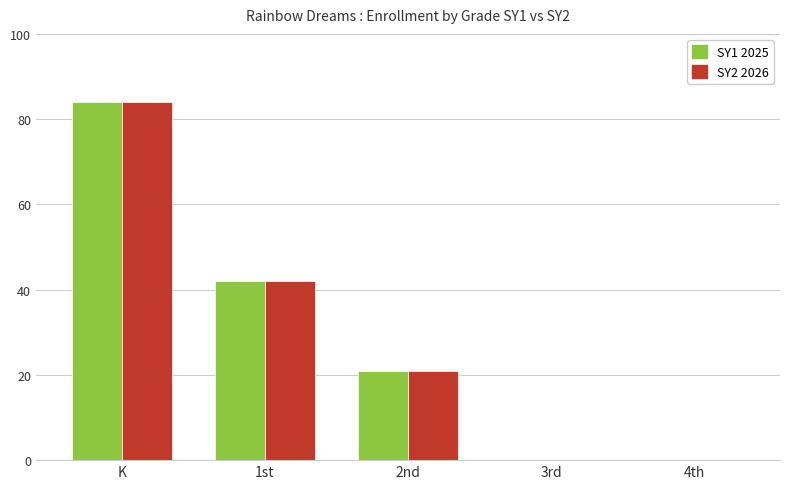

Reading left to right, list all the values displayed in this chart.

SY1 2025: 84	42	21	0	0
SY2 2026: 84	42	21	0	0